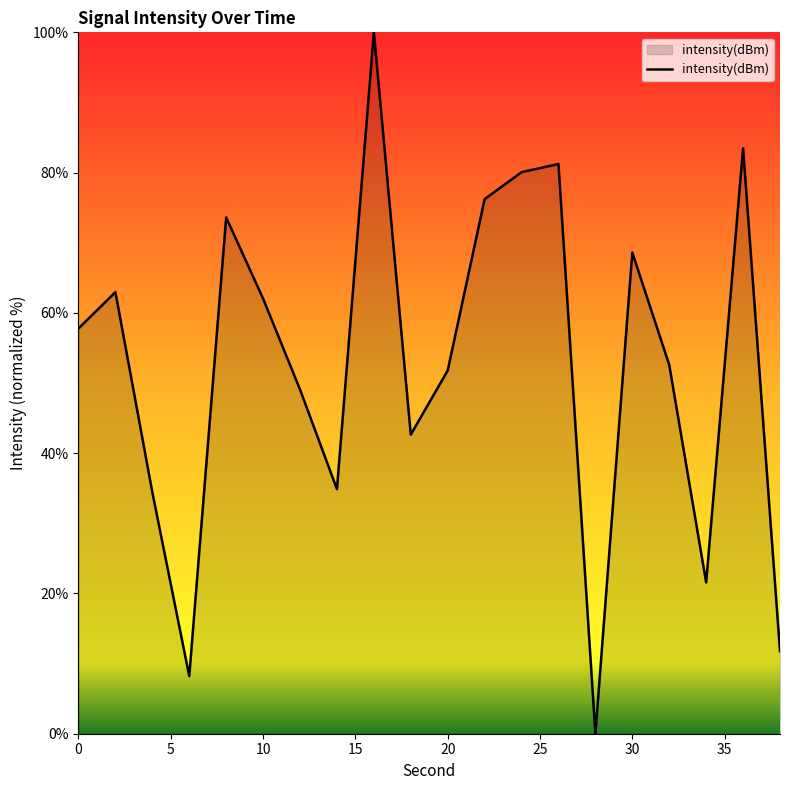

What is the difference between the maximum and minimum values?

100.0